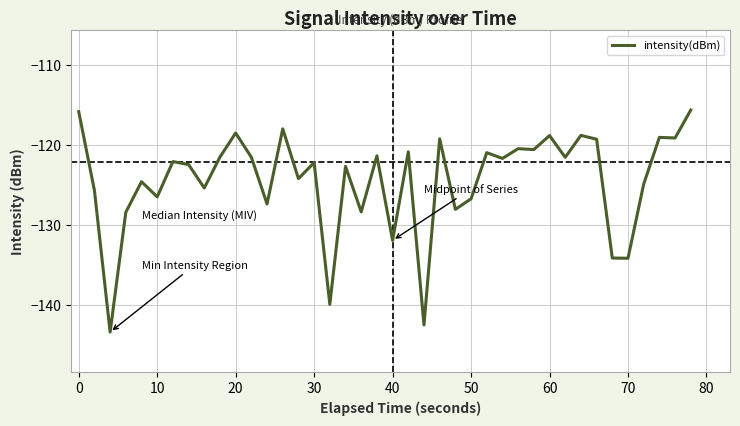

What is the minimum value shown in the chart?

-143.4